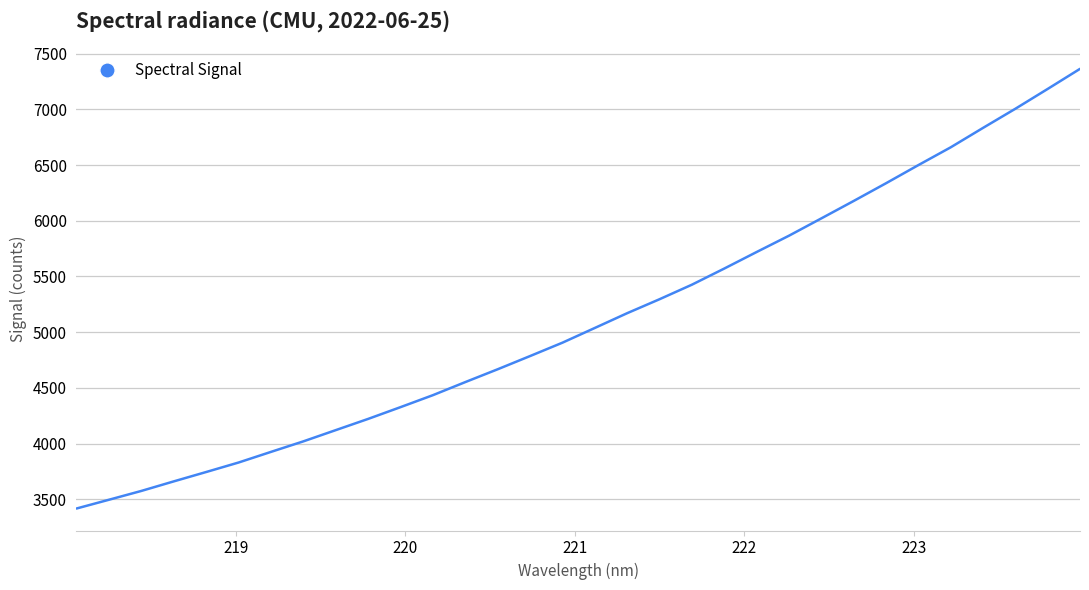

What is the greatest value displayed?

7364.3